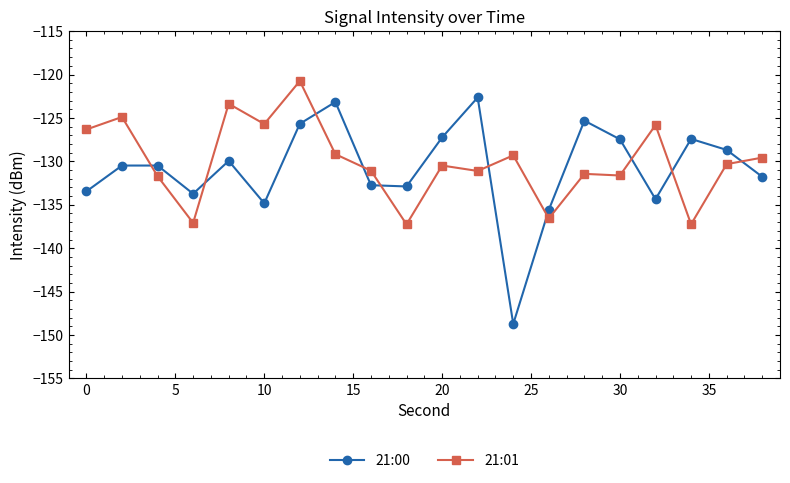

How many values in the 21:01 series exceed -130?

9